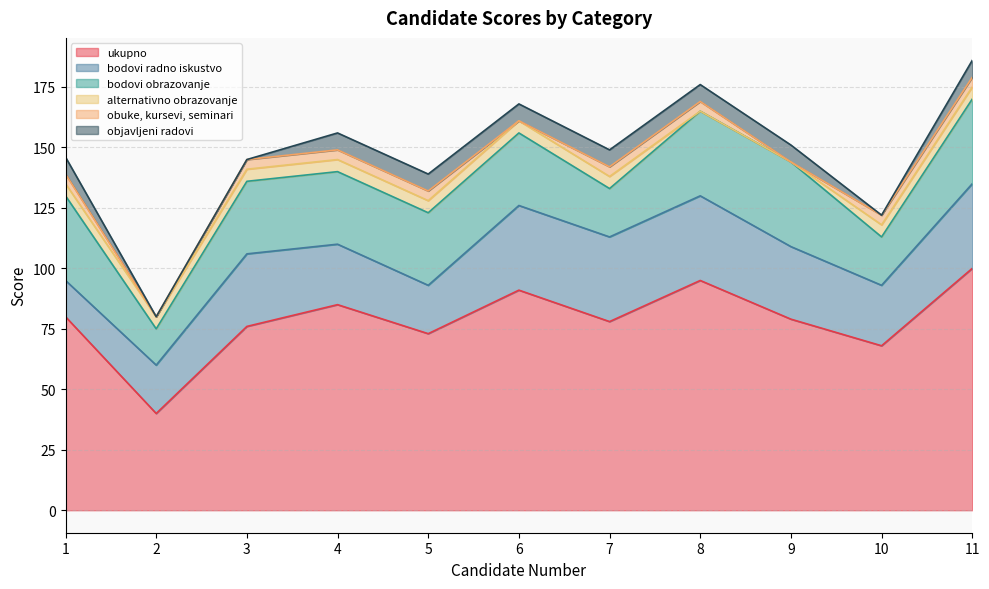

What is the value of the bodovi radno iskustvo point at the 6th from the left?

35